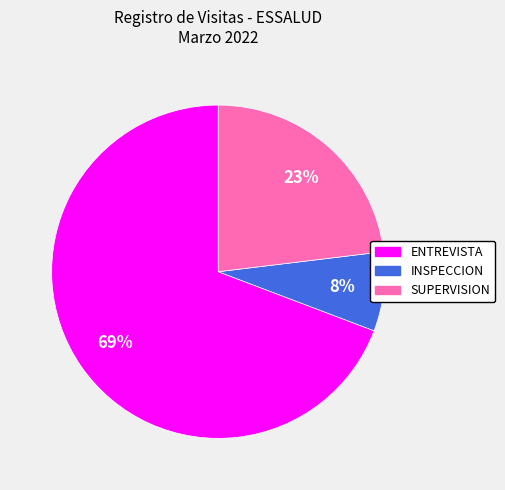

Is the sum of INSPECCION and SUPERVISION greater than half?

No